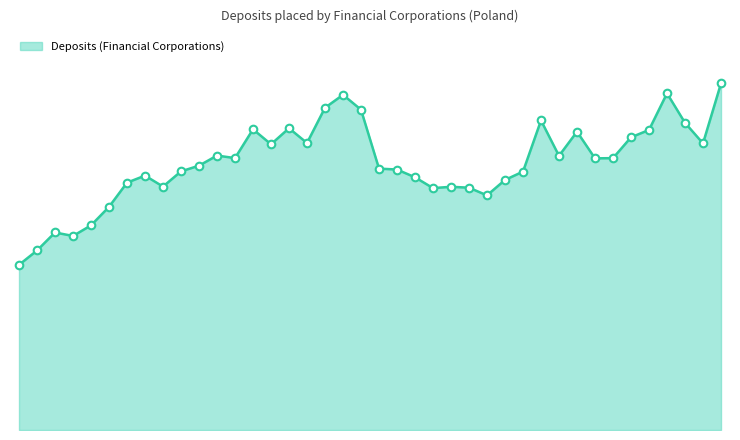

Does the chart have visible grid lines?

No